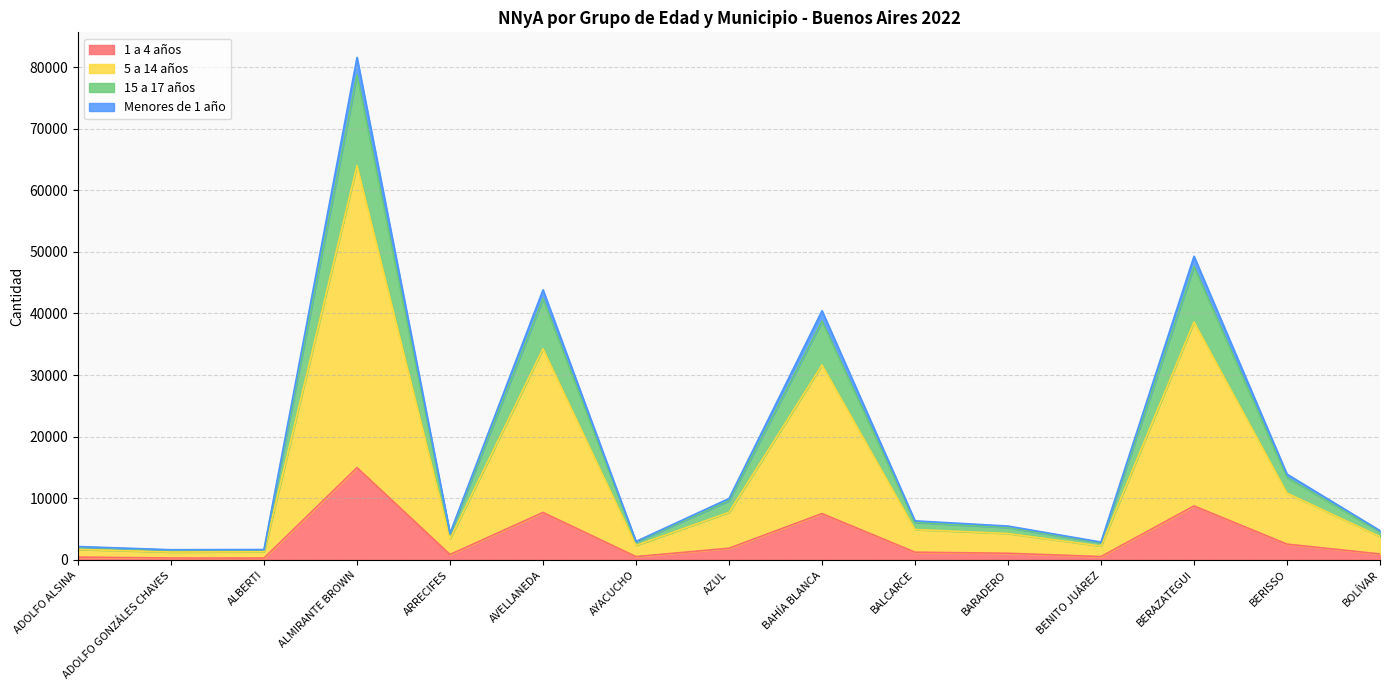

What is the label of the 7th point from the left?

AYACUCHO